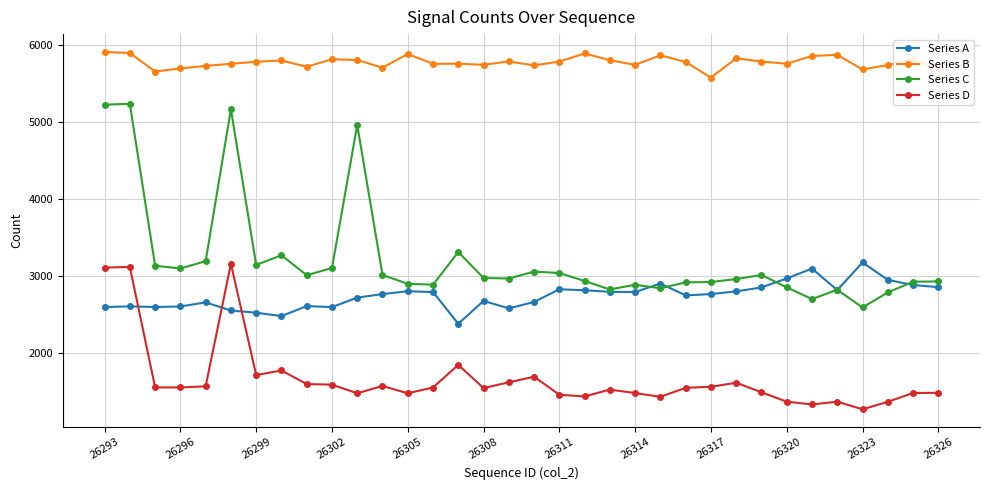

True or false: Series D has more than 2 interior local peaks.

True